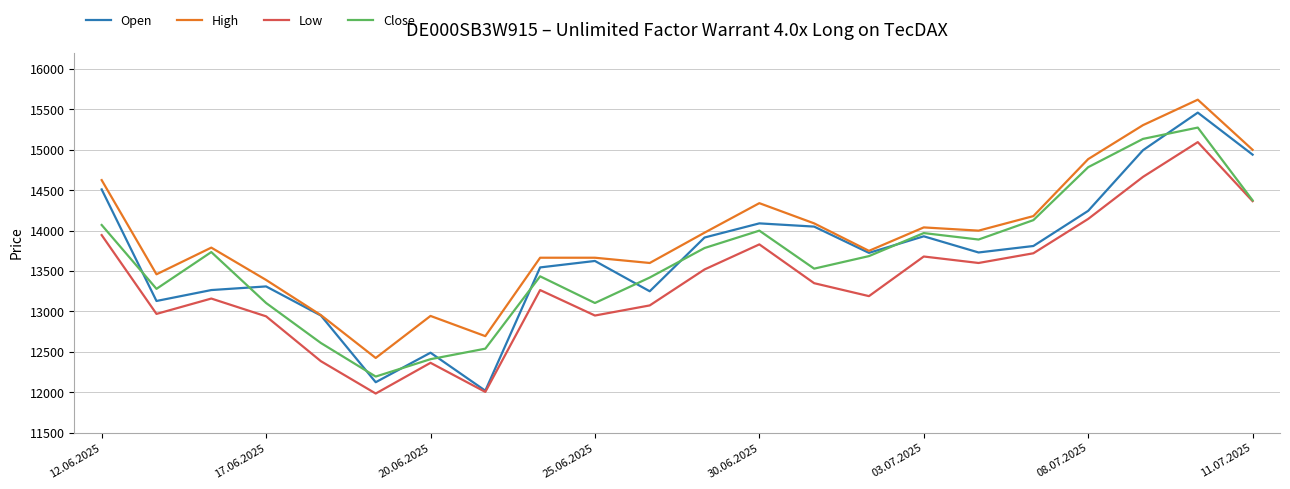

What is the greatest value displayed?

15620